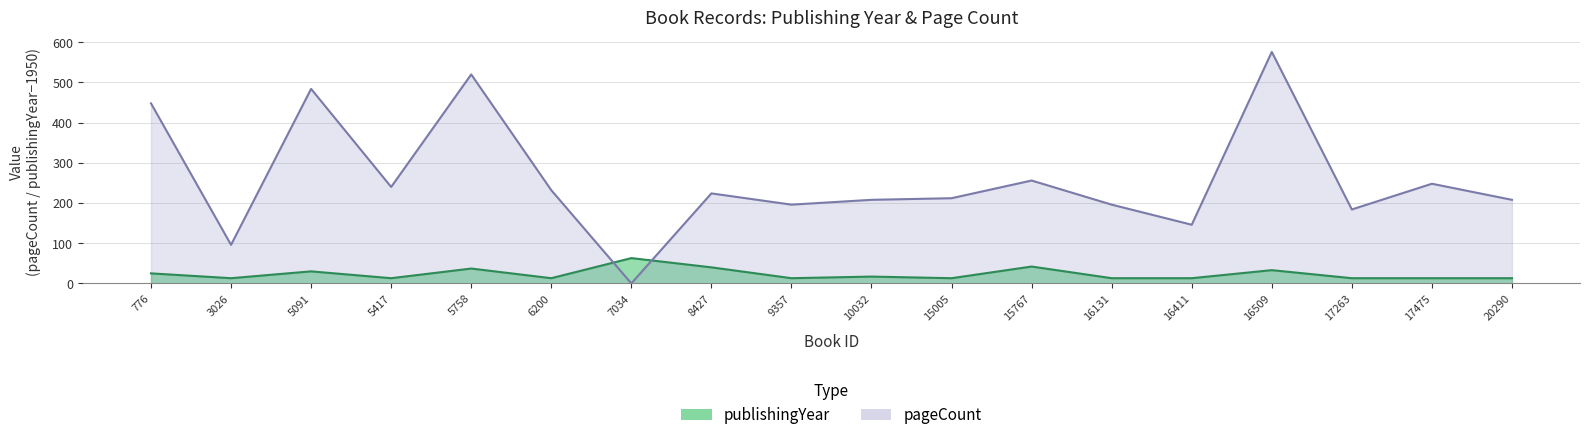

How many lines are shown in the chart?

2